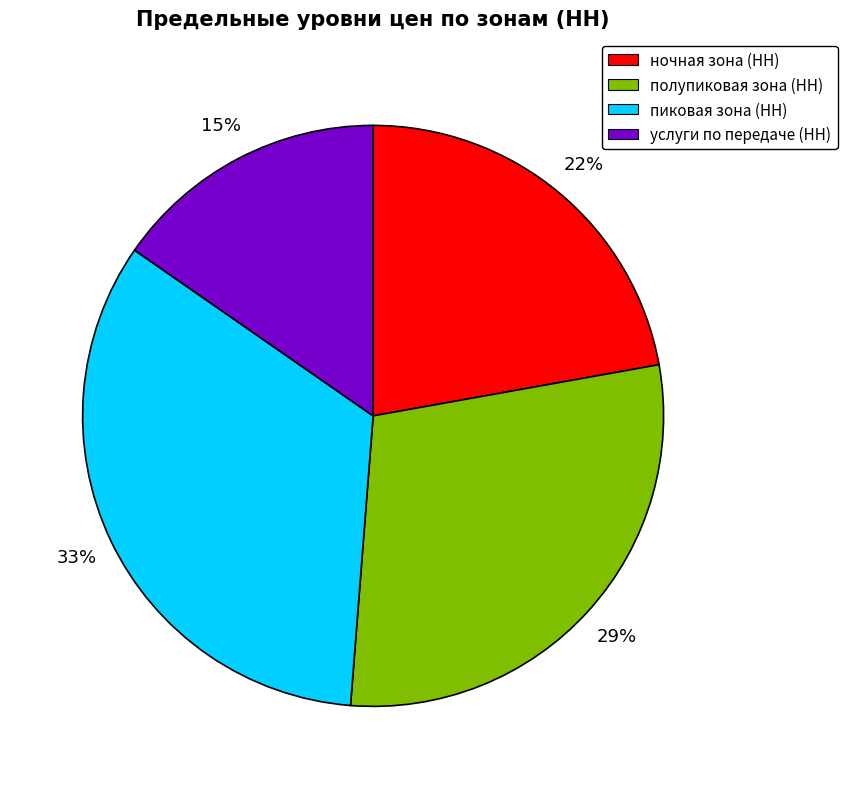

Which slice is the largest?

пиковая зона (НН)